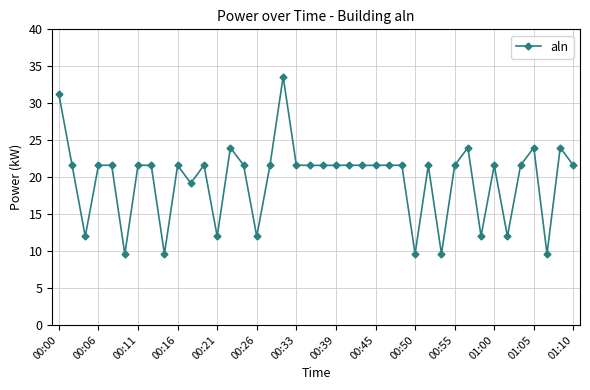

What is the value of the 25th point from the left?

21.6